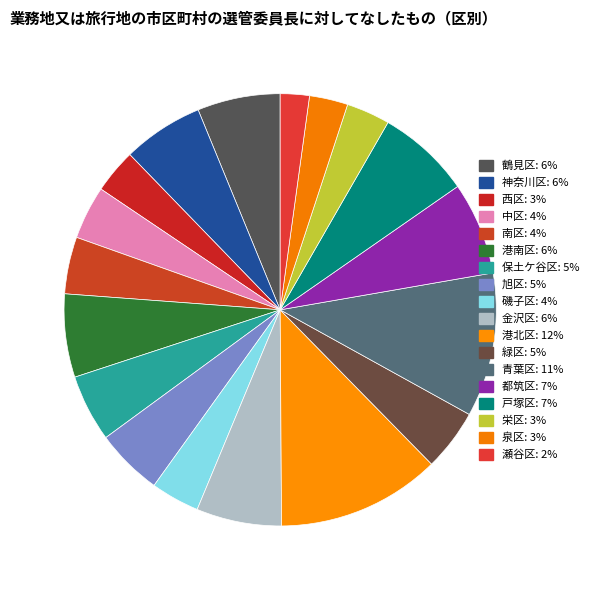

Between 瀬谷区 and 保土ケ谷区, which is larger?

保土ケ谷区